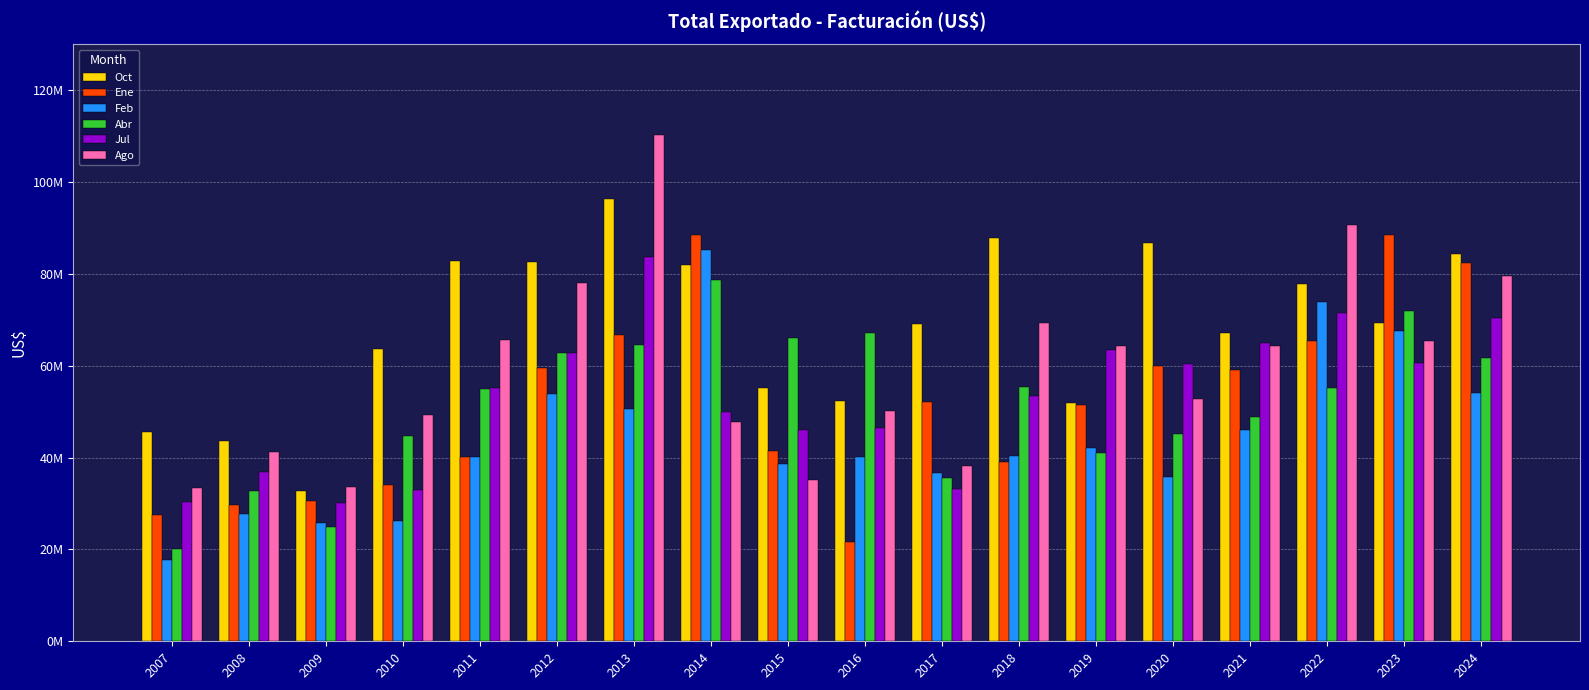

What is the sum of the Jul values at 2024 and 2018?

123808866.6